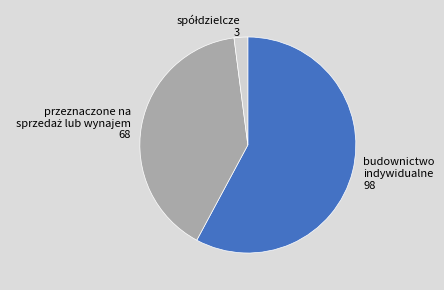

What is the largest slice in the pie chart?

budownictwo indywidualne